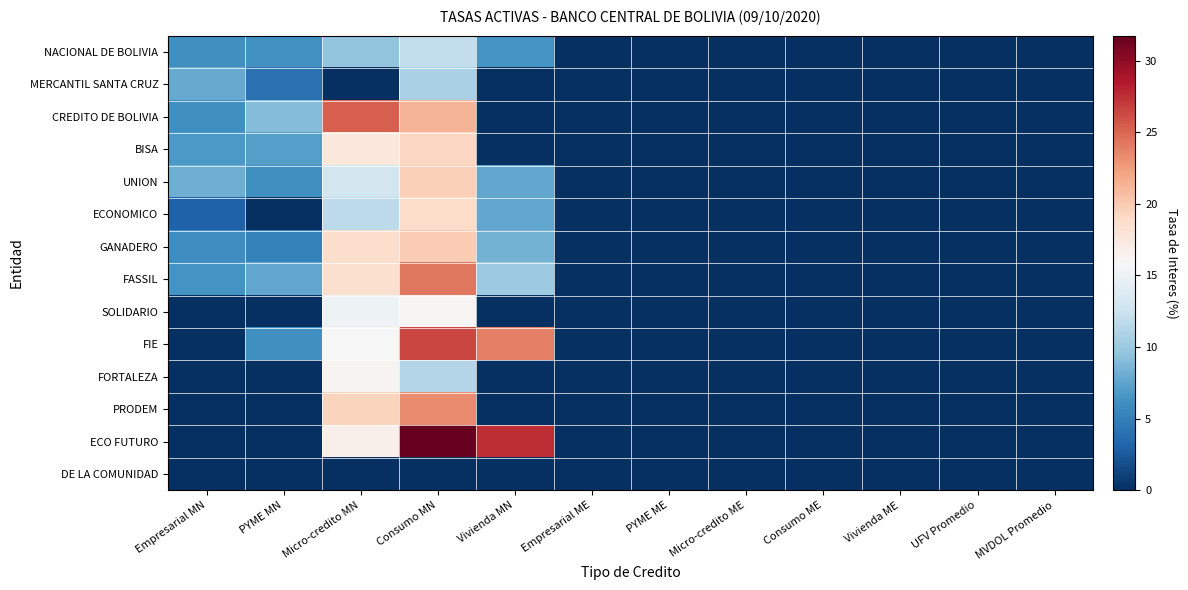

Which series has the largest range (max minus min)?

ECO FUTURO